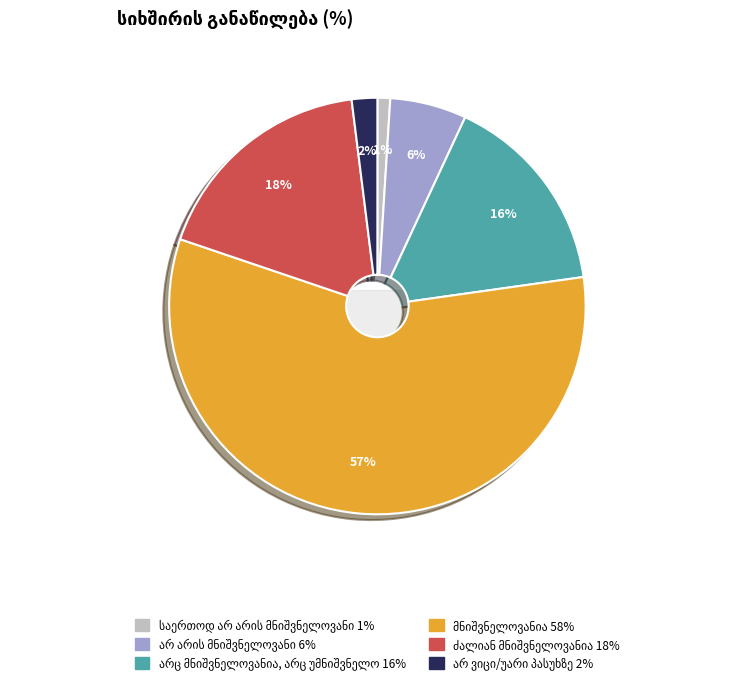

What is the change in value from ძალიან მნიშვნელოვანია to არ ვიცი/უარი პასუხზე?

-16